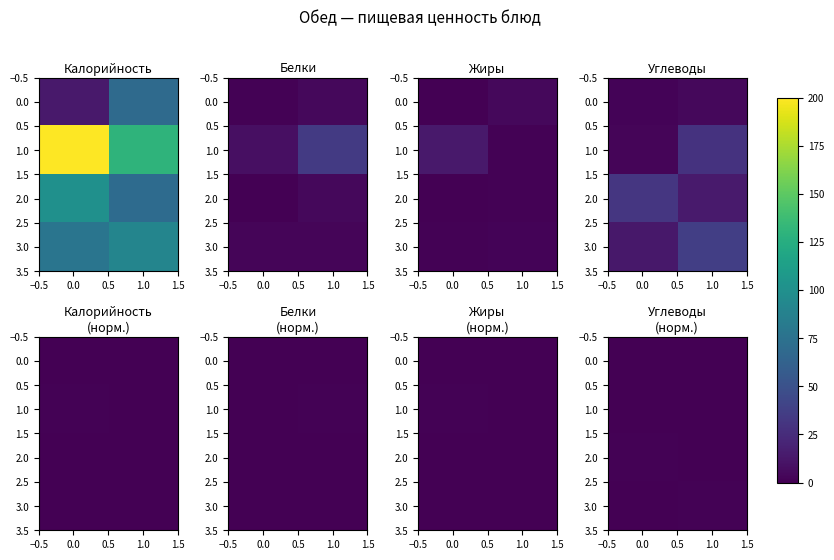

What is the difference between the highest and lowest values at 0.0?

0.9